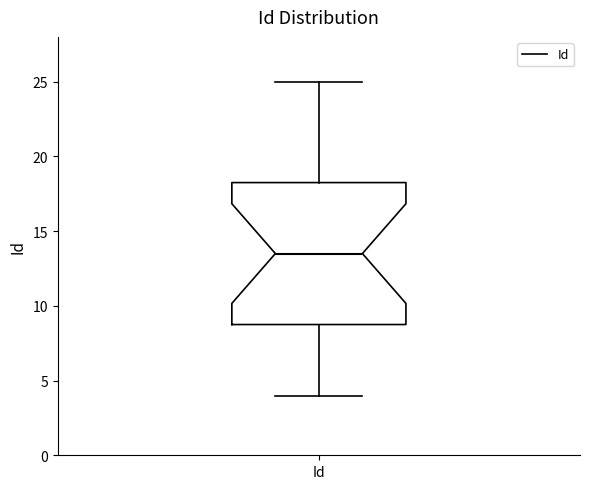

Read this box plot against the y-axis: the position of the median line, the range covered by the box, and the ends of both whiskers. The values are not printed on the chart, so give them approximately, as read against the axis.

median 13.5, box 9.0 to 18.5, whiskers 4.0 to 25.0